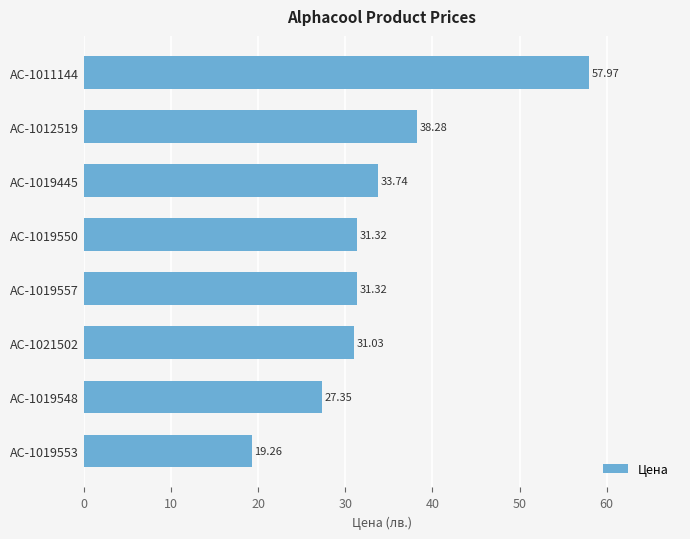

What is the average value?

33.8